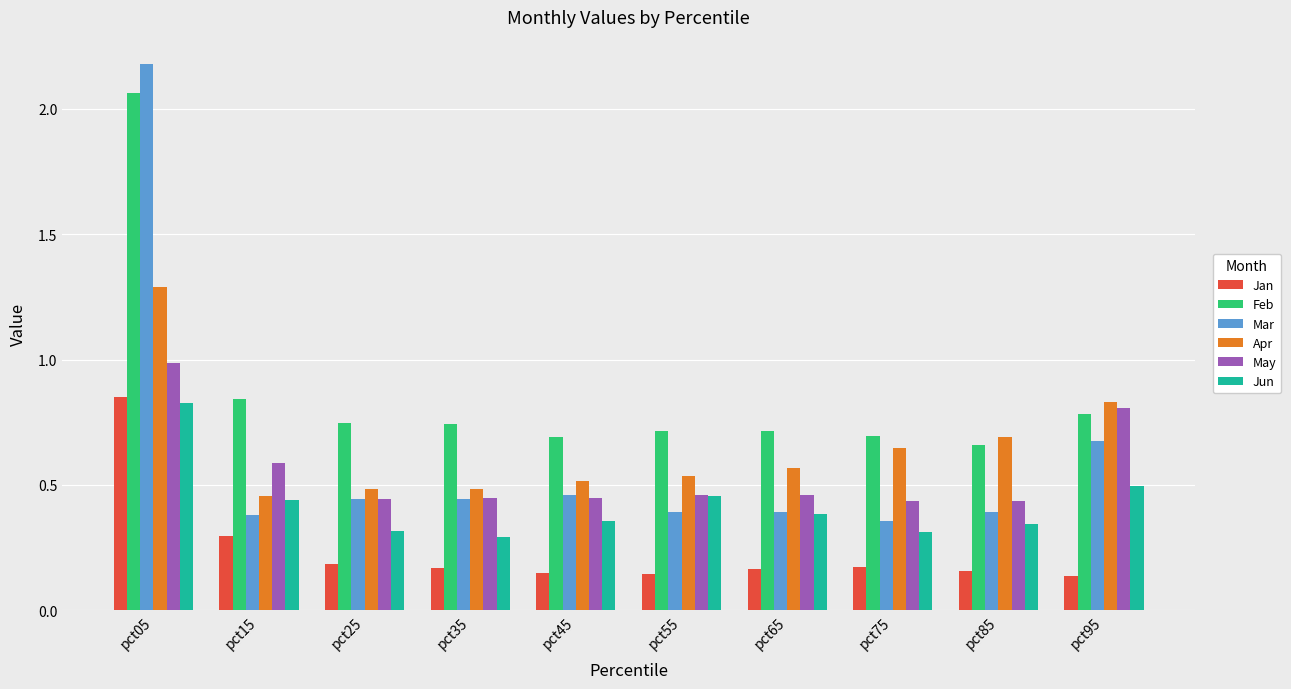

True or false: Mar has a value of 0.1 at pct85.

False